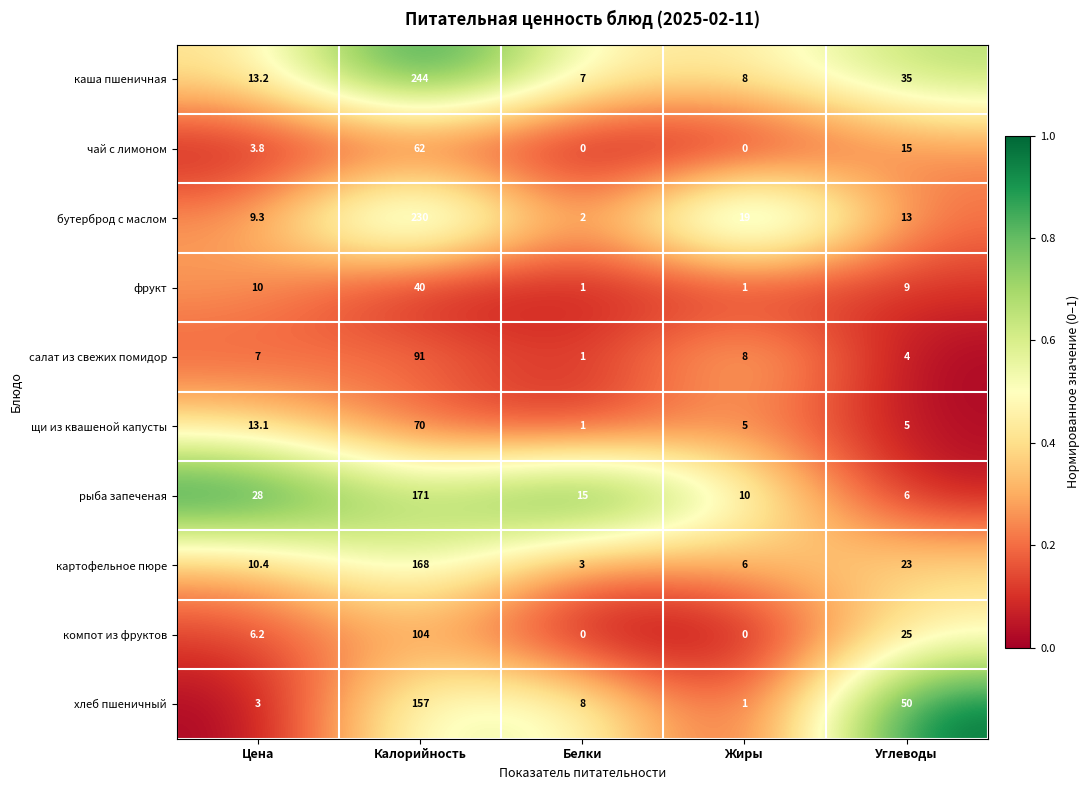

List the series in order of their peak value, highest first.

каша пшеничная, бутерброд с маслом, рыба запеченая, картофельное пюре, хлеб пшеничный, компот из фруктов, салат из свежих помидор, щи из квашеной капусты, чай с лимоном, фрукт